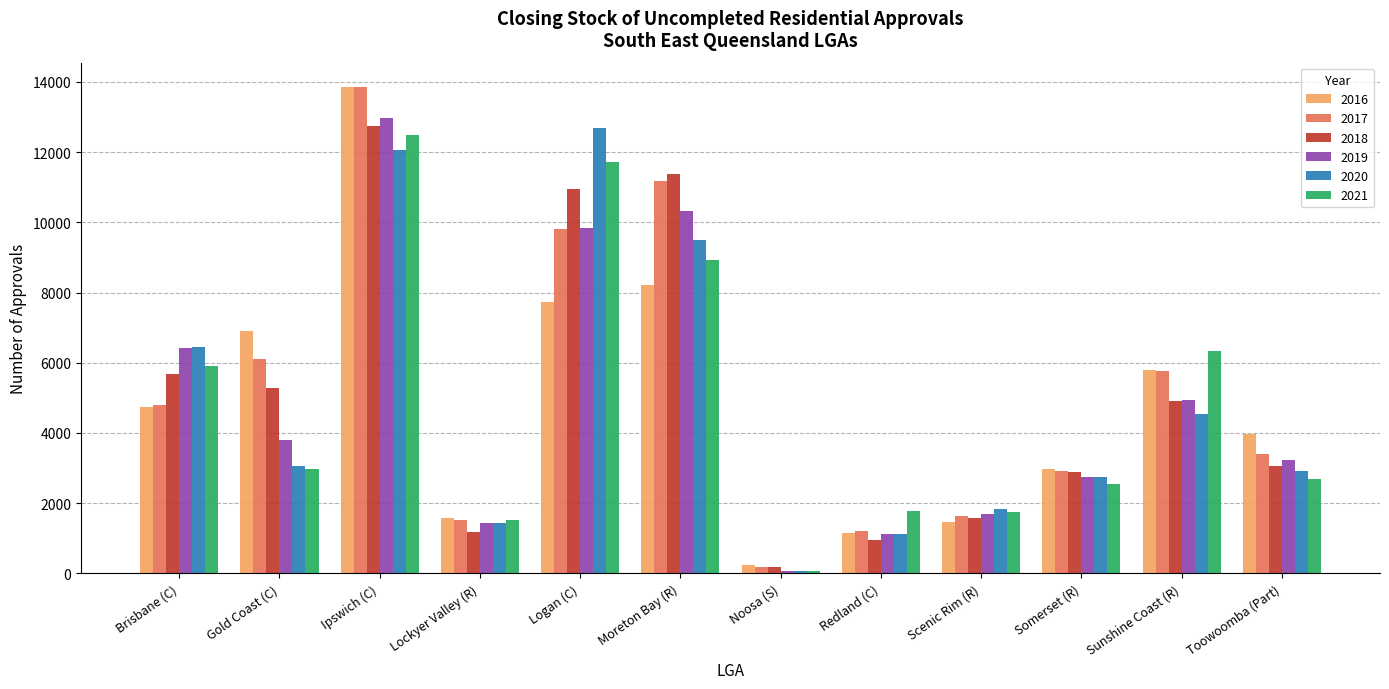

True or false: 2019 has a value of 1702 at Scenic Rim (R).

True